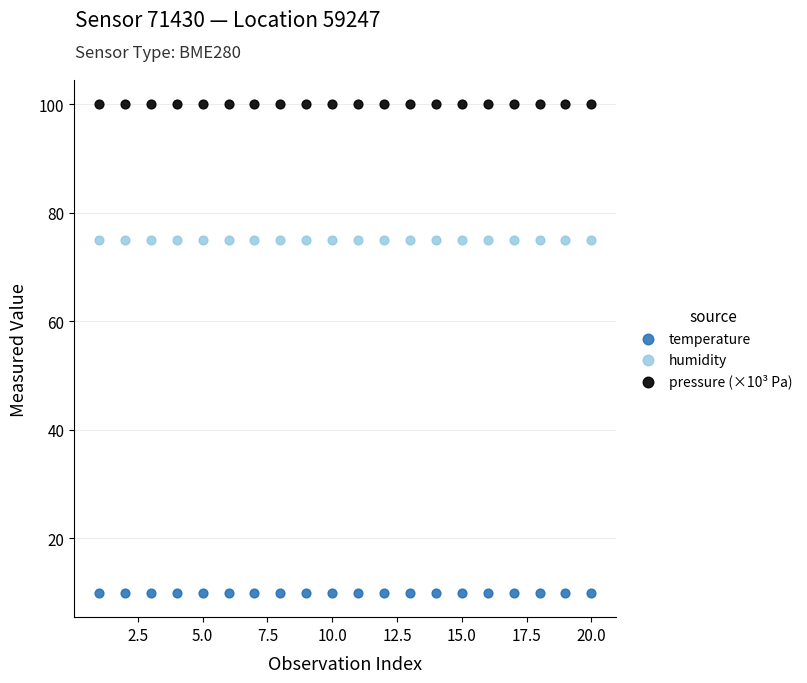

Which series contains the highest Y value?

pressure (×10³ Pa)